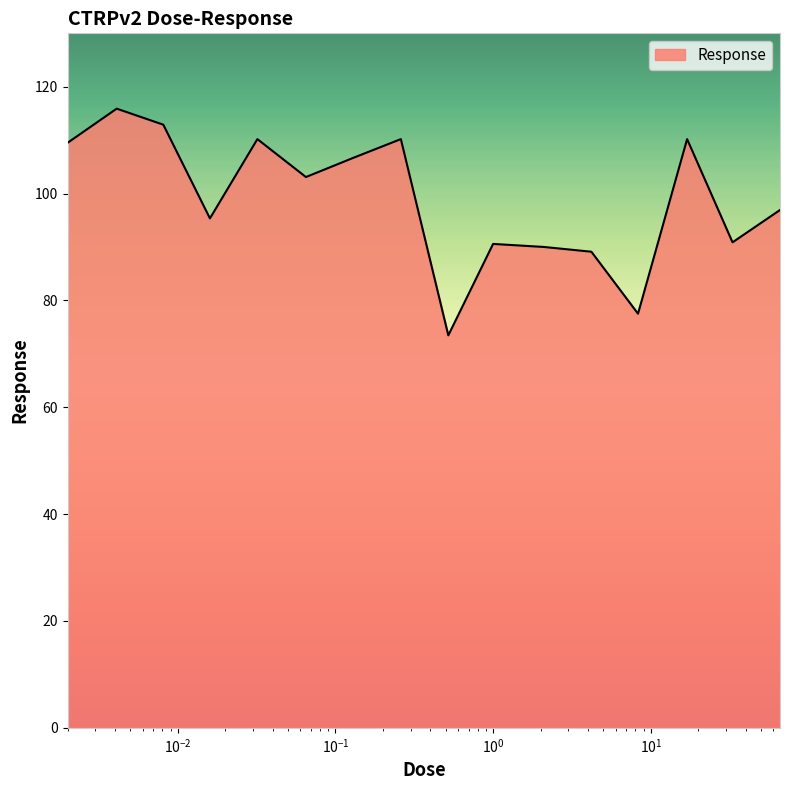

What is the smallest value displayed?

73.5